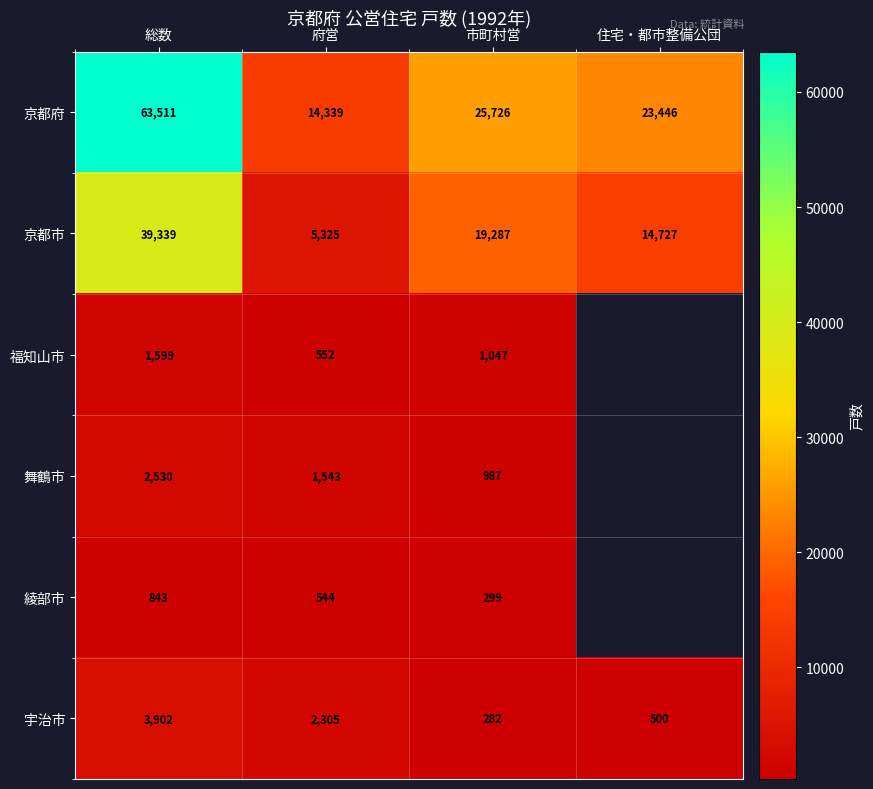

At which category is the sum across all series the highest?

総数